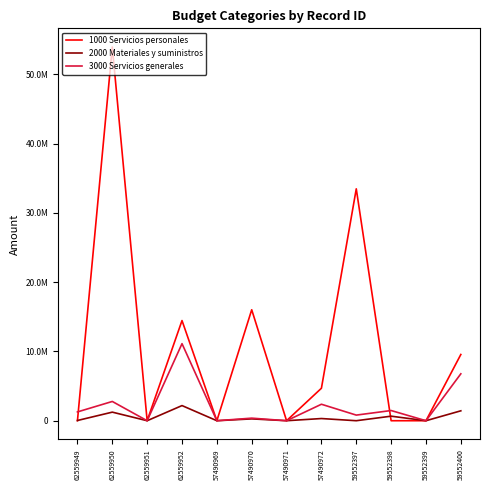

Is this an area chart (filled region under the line)?

No